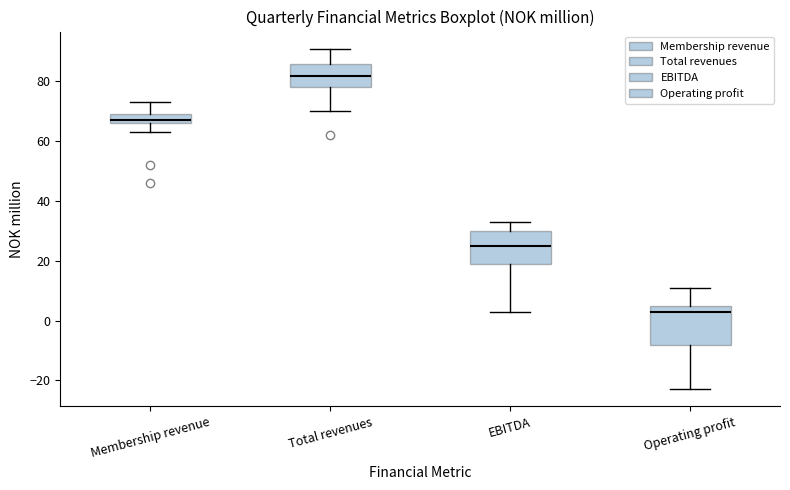

Reading left to right, transcribe this box plot: for each box, give where its median line is, the range the box spans, and where its two whiskers end, as read against the y-axis. The values are not printed on the chart, so give them approximately, as read against the axis.

Membership revenue: median 68, box 66 to 70, whiskers 64 to 74
Total revenues: median 82, box 78 to 86, whiskers 70 to 92
EBITDA: median 26, box 20 to 30, whiskers 4 to 34
Operating profit: median 4, box -8 to 6, whiskers -22 to 12